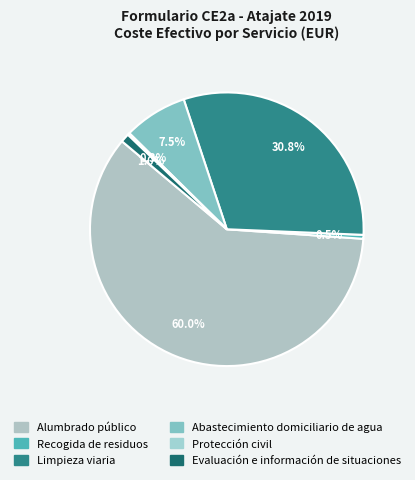

To the nearest percent, what is the difference between the largest and smallest slice percentages?

60%